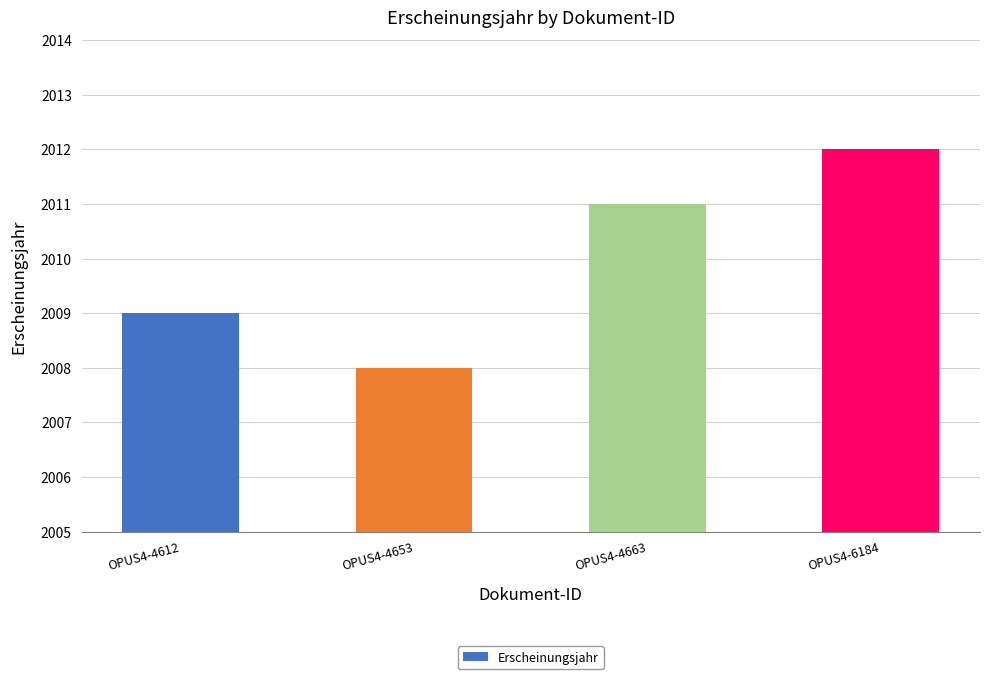

Reading left to right, transcribe all the data shown in this chart.

2009	2008	2011	2012